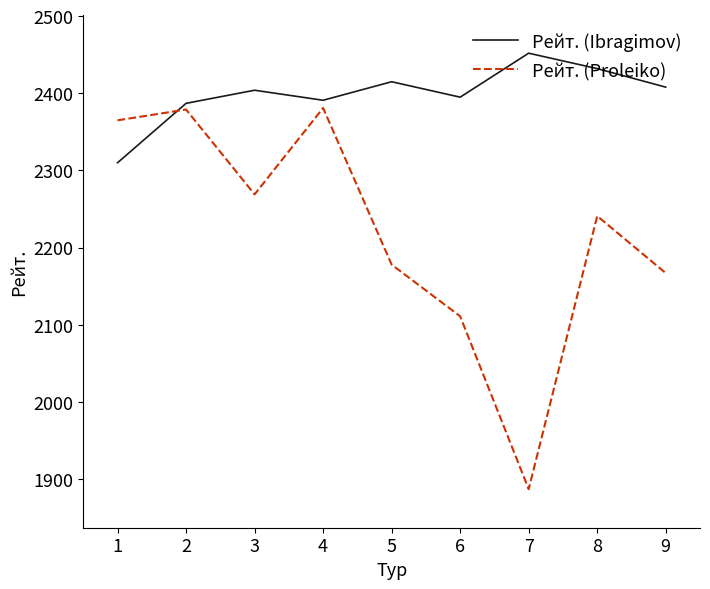

The Рейт. (Proleiko) series shows 3350 at 3. True or false?

False